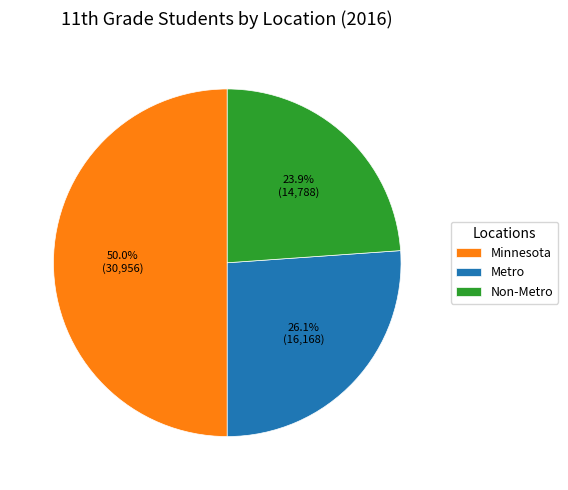

How many slices are in this pie chart?

3